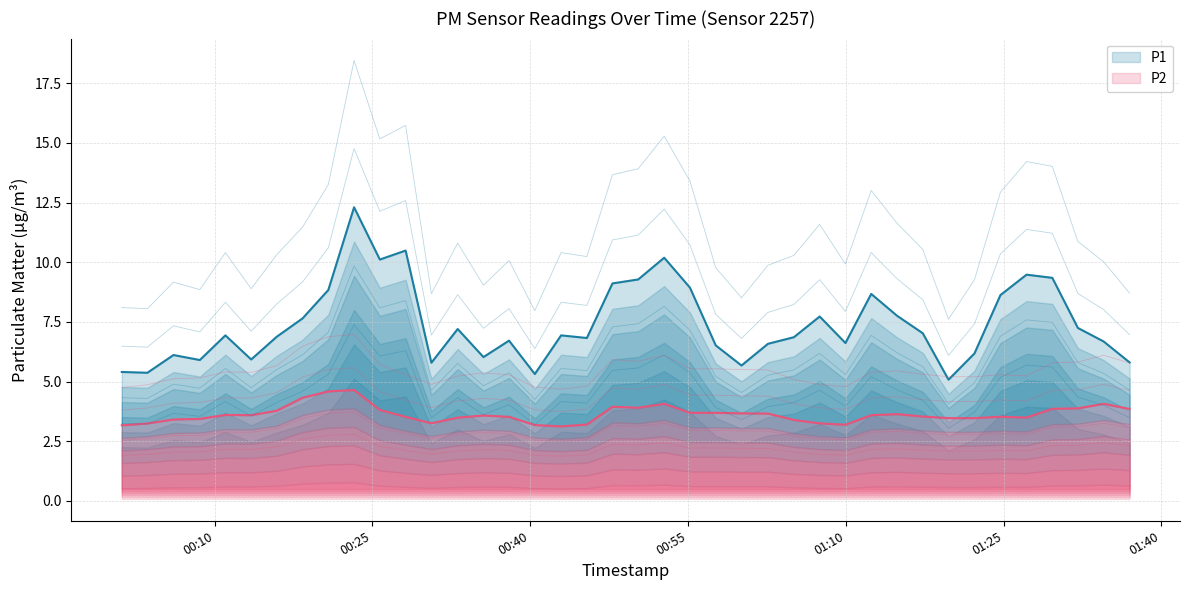

At which category is the sum across all series the highest?

2023-04-26T00:25:42